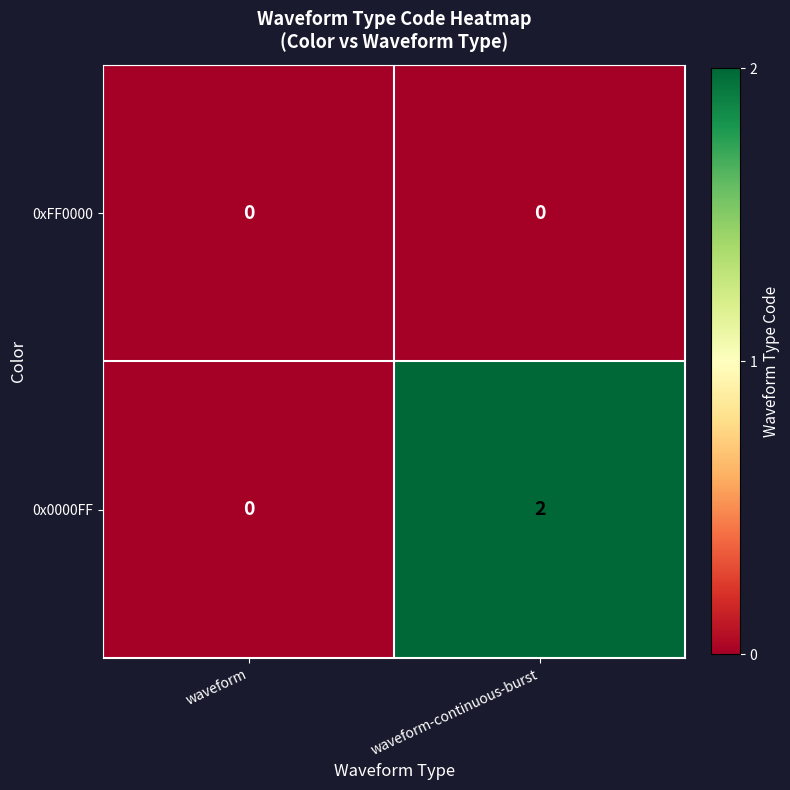

Which series has the largest total across all categories?

0x0000FF